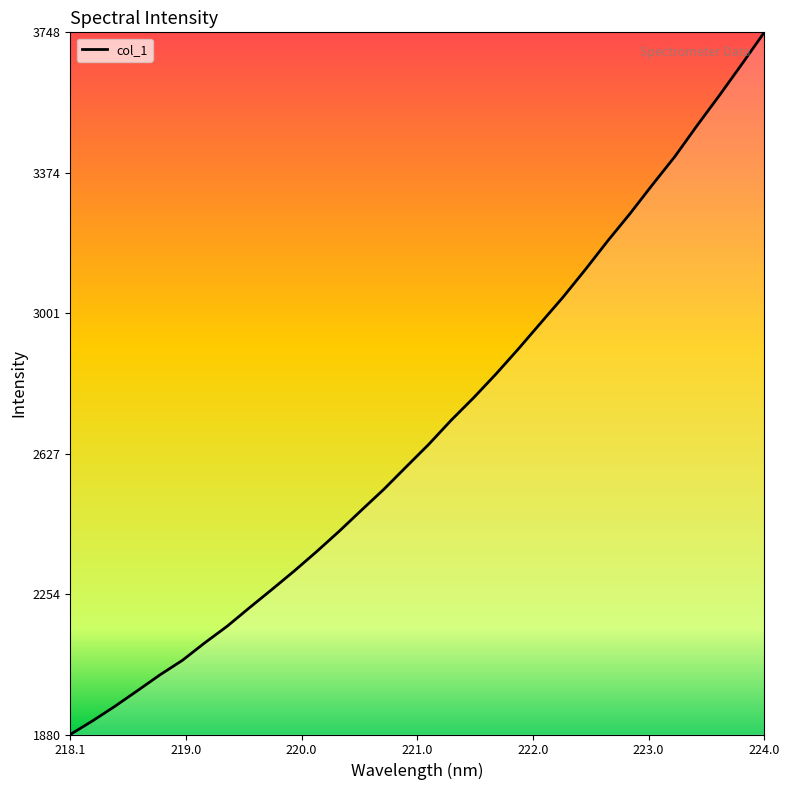

What is the smallest value displayed?

1880.9